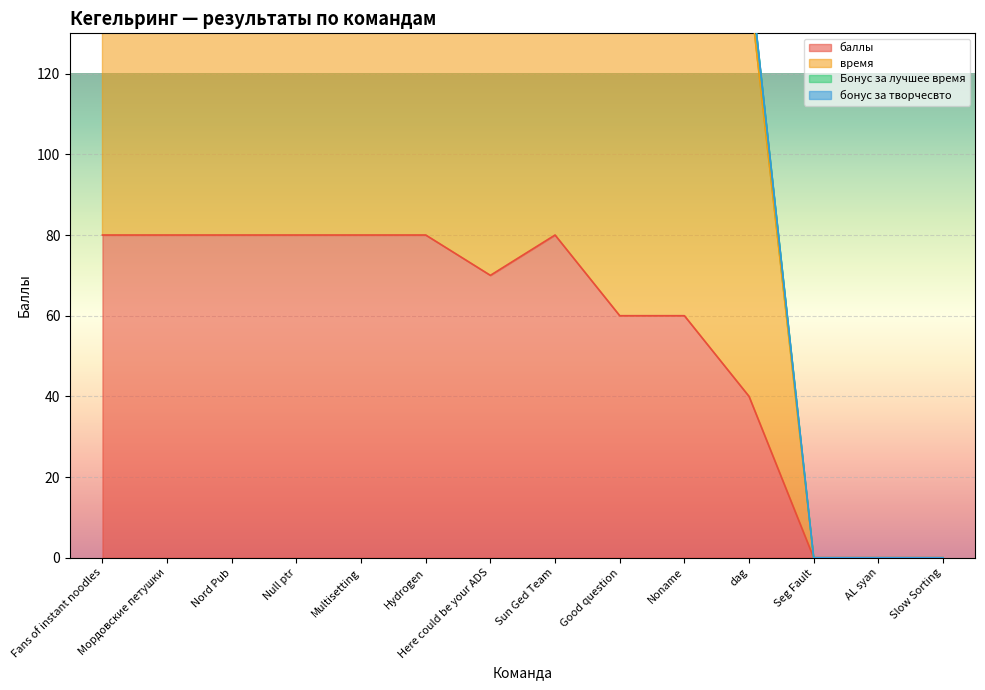

Between Fans of instant noodles and Мордовские петушки, which is larger?

Fans of instant noodles